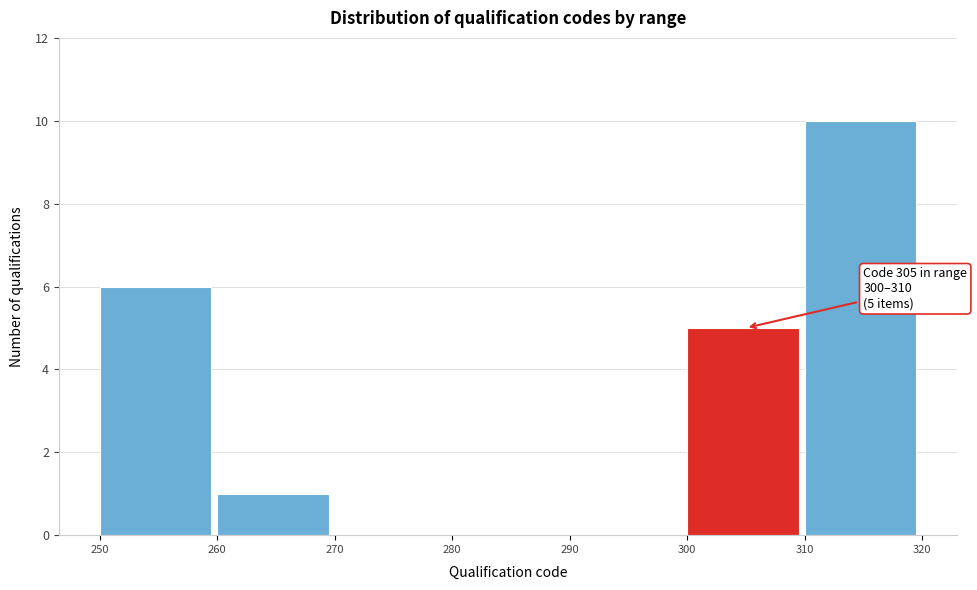

Which range on the x-axis has the tallest bar?

310 to 320